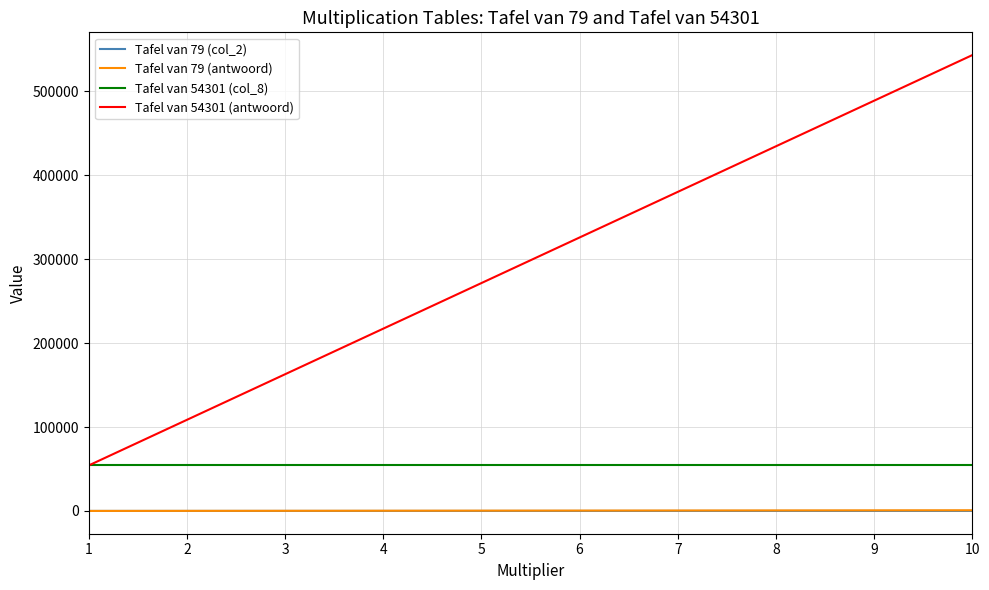

Which series has the largest range (max minus min)?

Tafel van 54301 (antwoord)